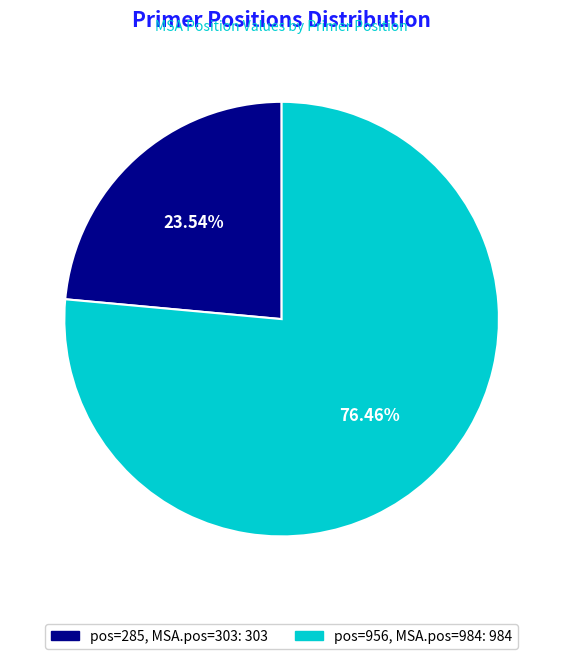

Does any single category account for the majority?

Yes